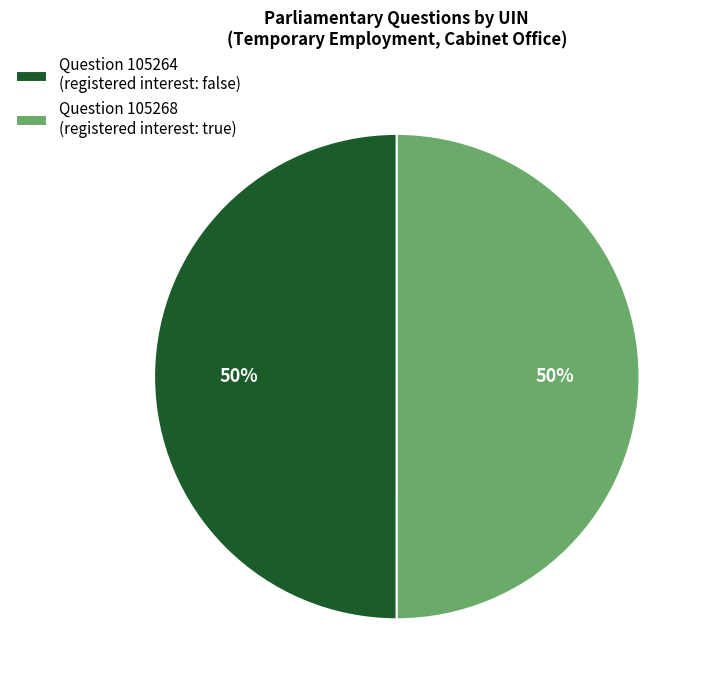

Count the number of slices in the pie.

2